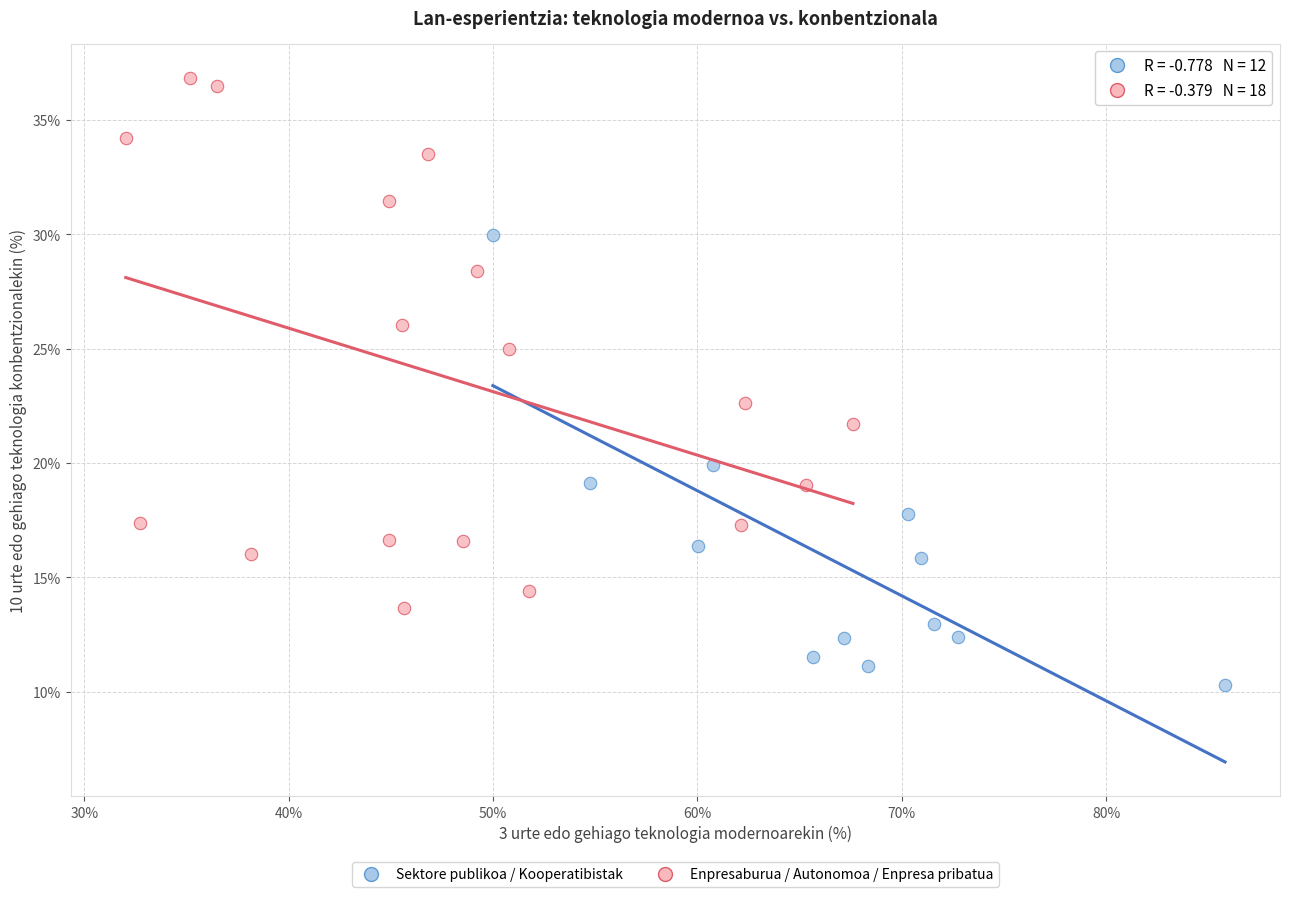

Which series reaches the maximum Y coordinate?

Enpresaburua / Autonomoa / Enpresa pribatua